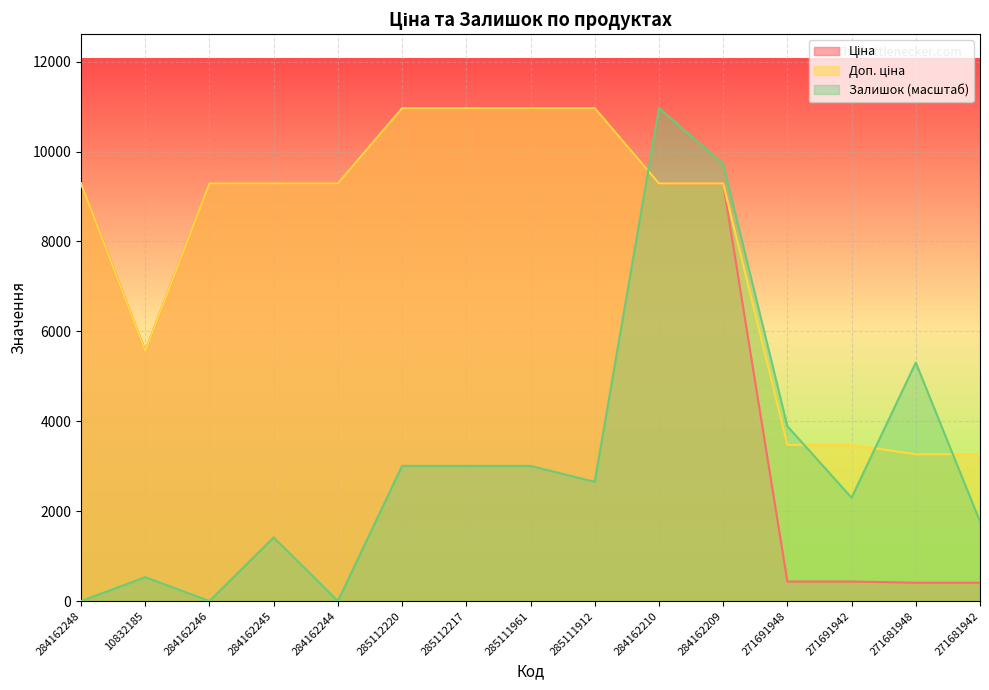

Which category has the lowest value across all series?

284162248